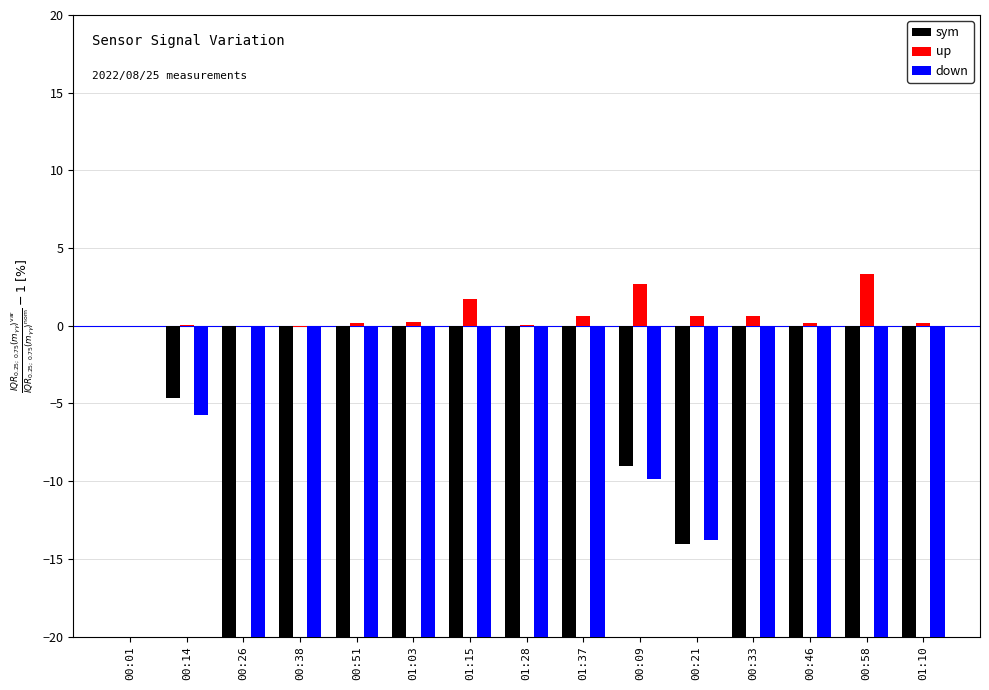

At how many categories does at least one series exceed -7?

15